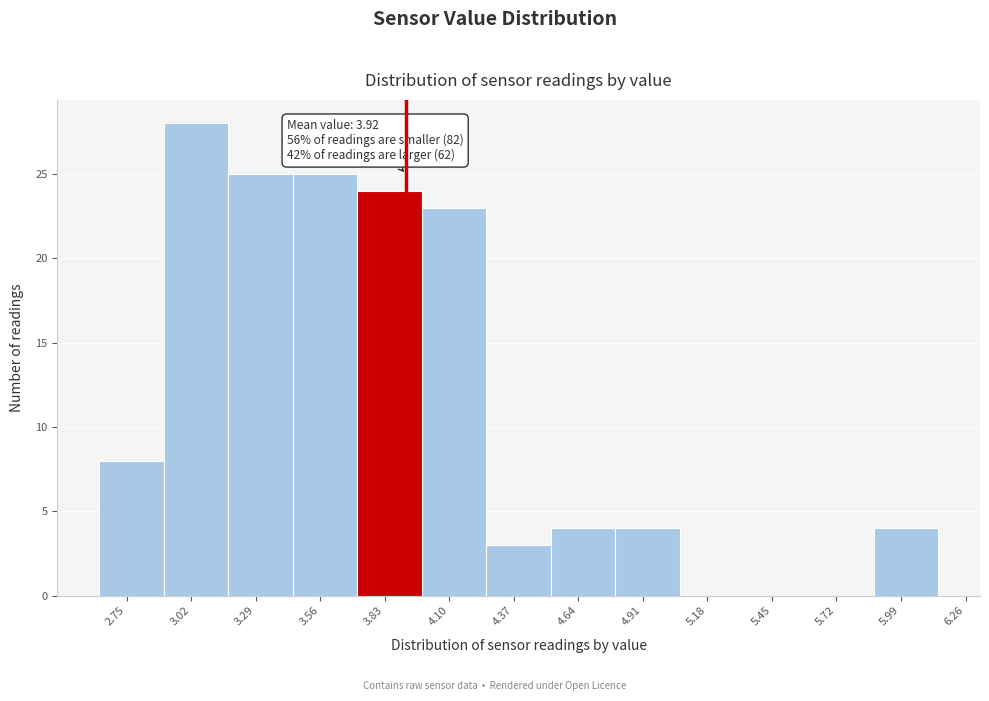

Which range on the x-axis has the tallest bar?

2.905 to 3.175